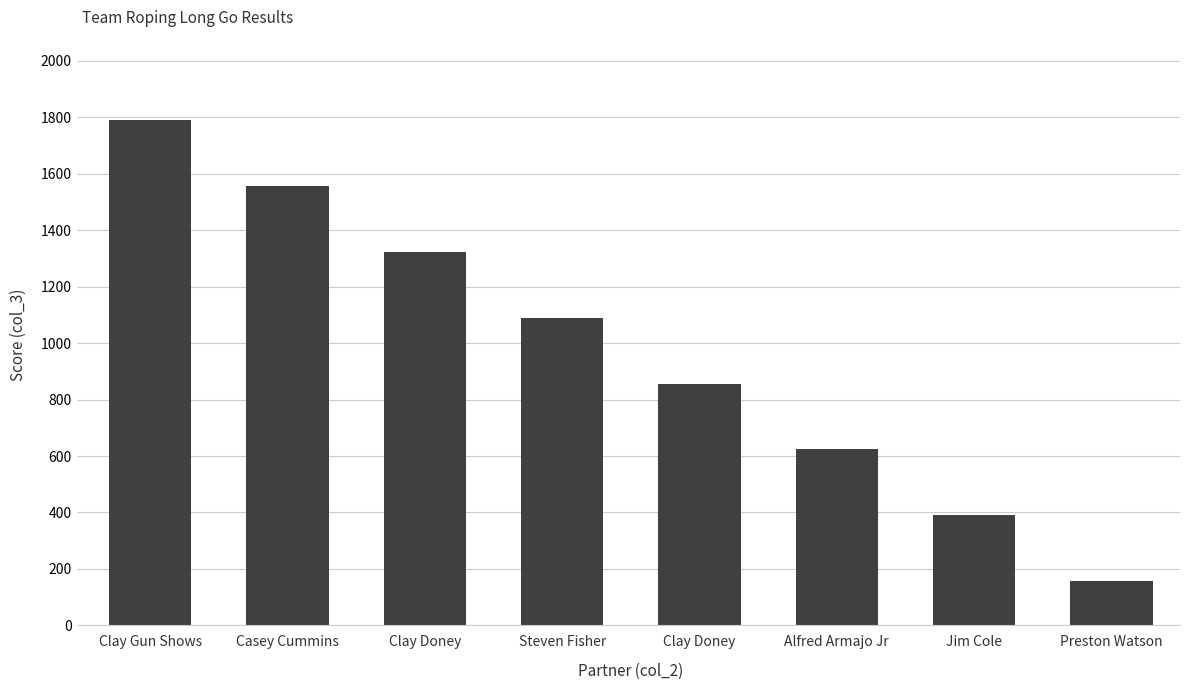

How many bars are there in total?

8